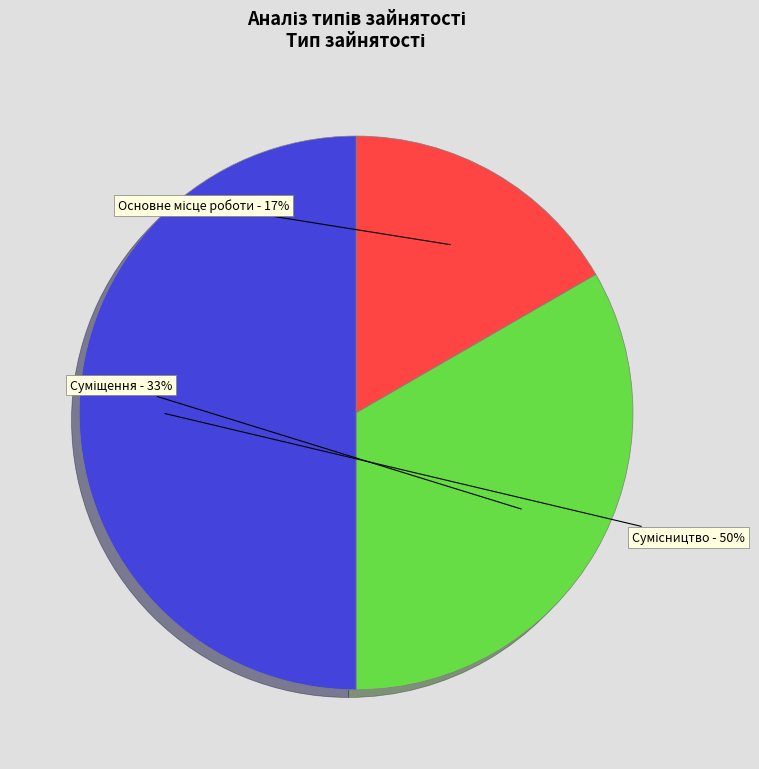

To the nearest percent, what is the difference between the largest and smallest slice percentages?

33%